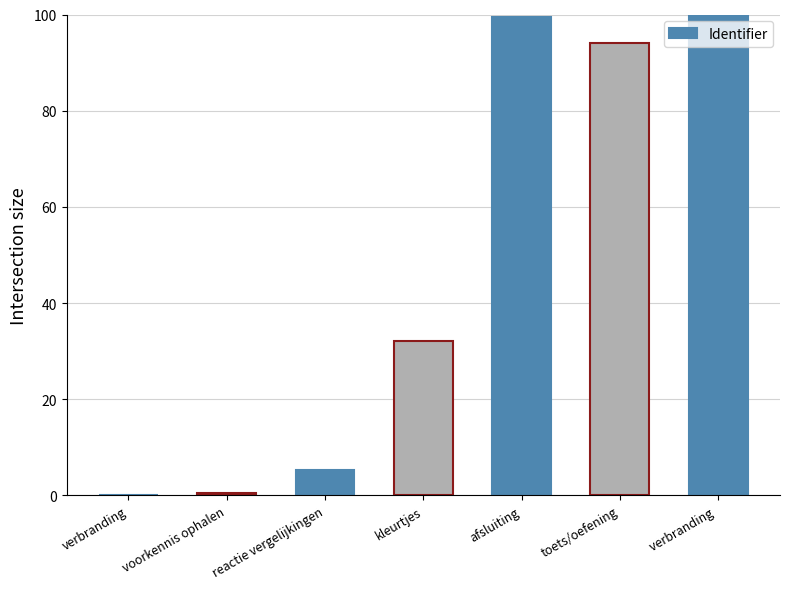

What is the sum of the values at afsluiting and kleurtjes?

131.6